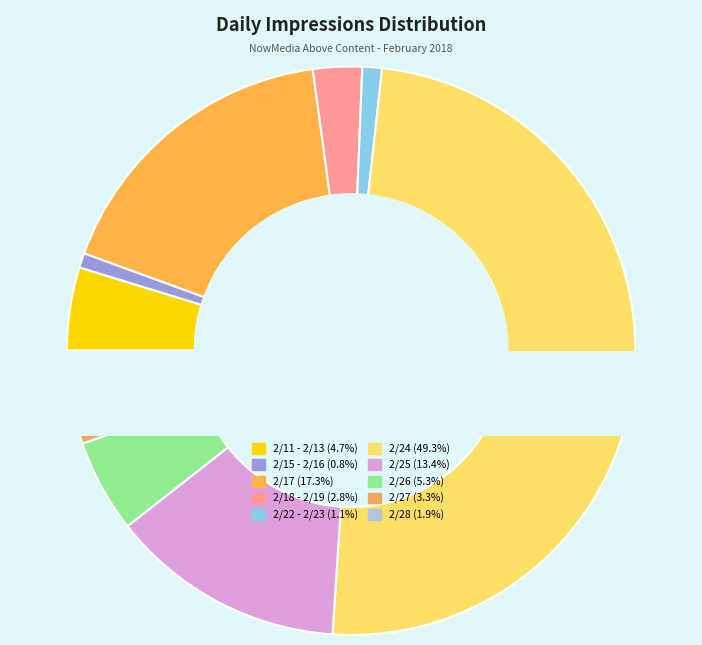

Does 2/27/18 account for over 50% of the chart?

No